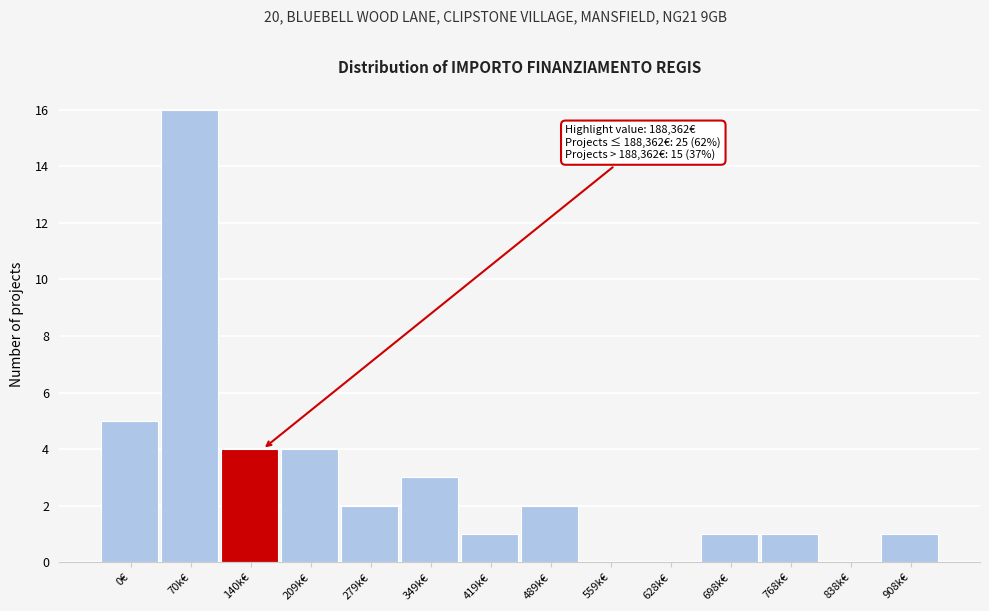

Reading left to right, what are all the values shown in this chart?

0€=5	70k€=16	140k€=4	209k€=4	279k€=2	349k€=3	419k€=1	489k€=2	559k€=0	628k€=0	698k€=1	768k€=1	838k€=0	908k€=1